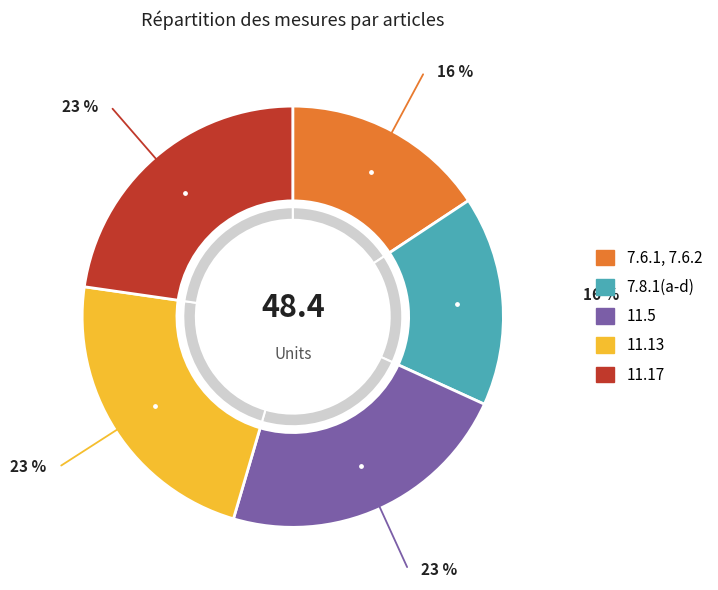

Which category has the smallest portion of the pie?

7.6.1, 7.6.2